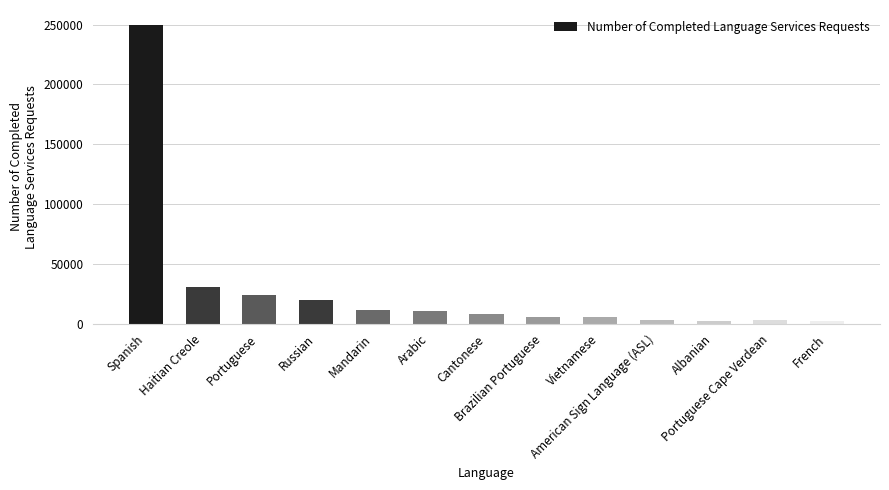

What is the sum of all values?

377305